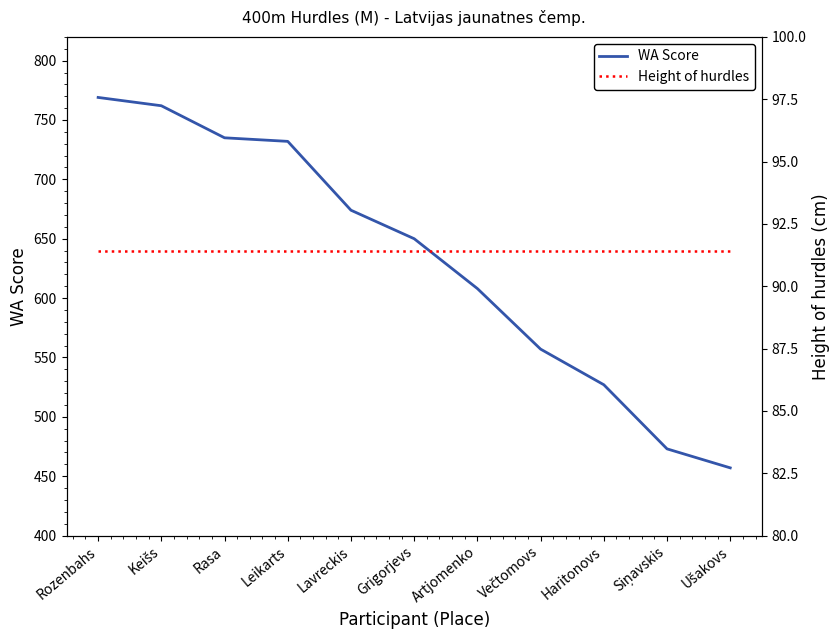

Which has a higher value, Ušakovs or Haritonovs?

Haritonovs